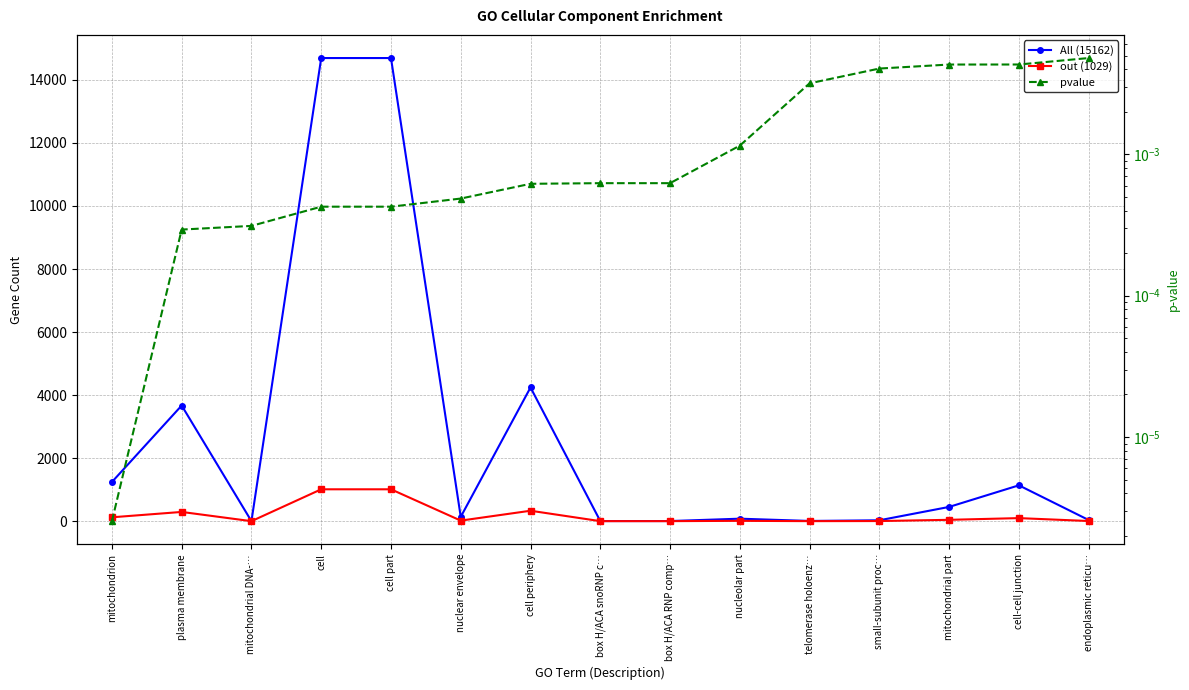

Which series has the largest total across all categories?

All (15162)